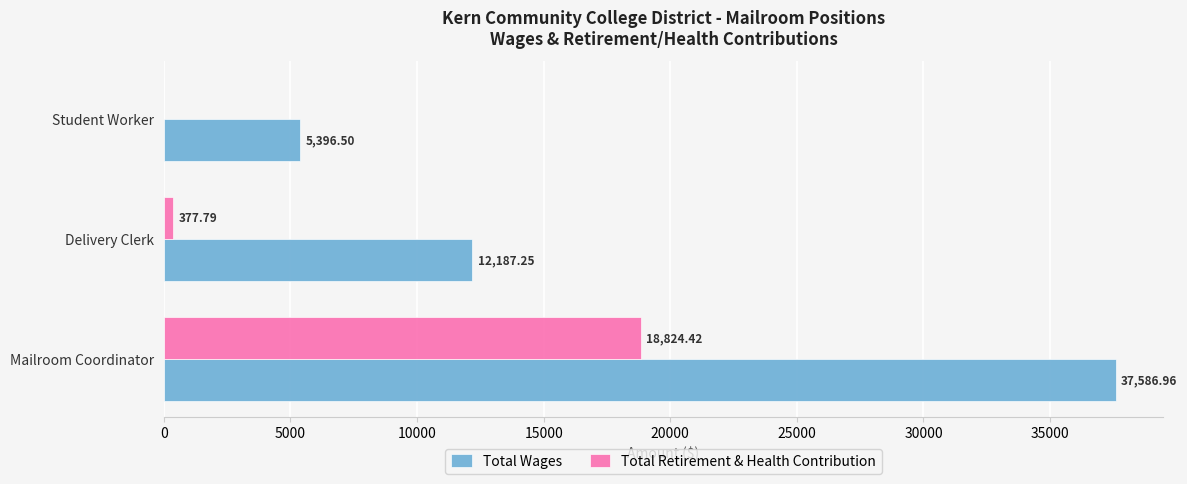

Where is Total Wages nearest to the value 21491?

Delivery Clerk